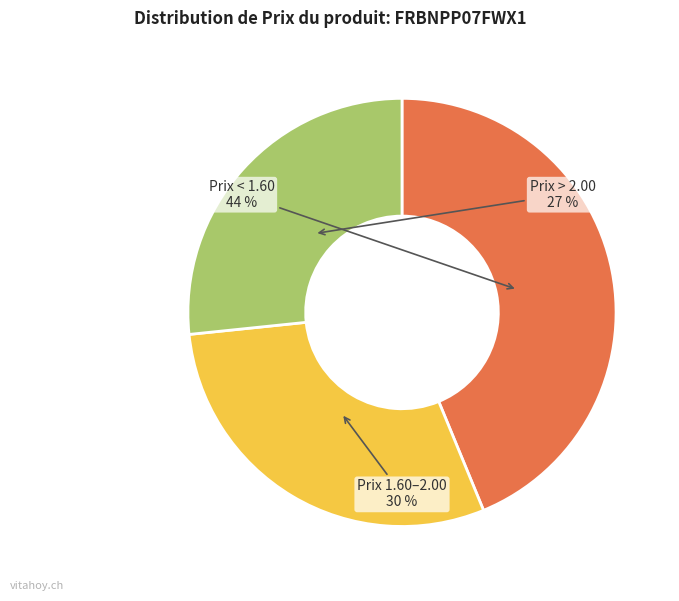

Does any single category account for the majority?

No